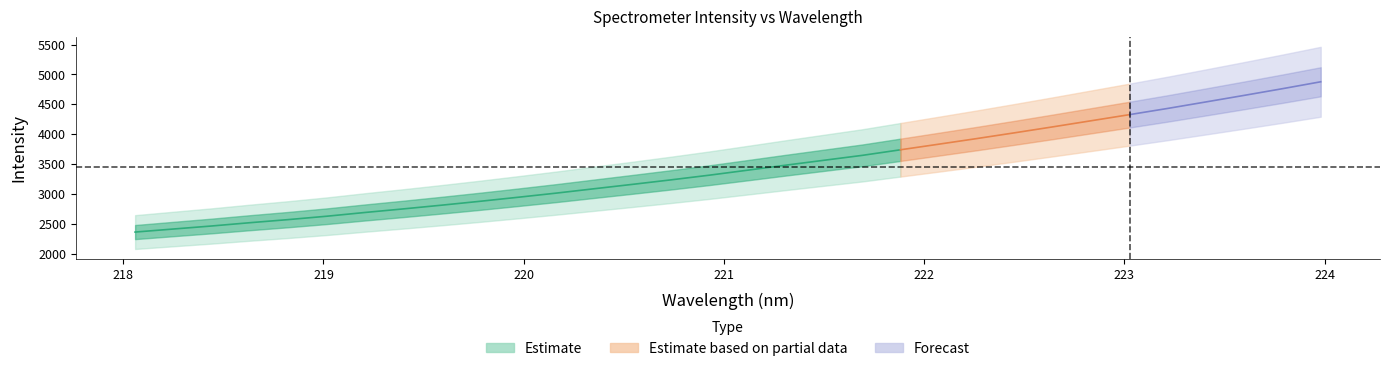

What is the value of the x point at the 21st from the left?

221.9